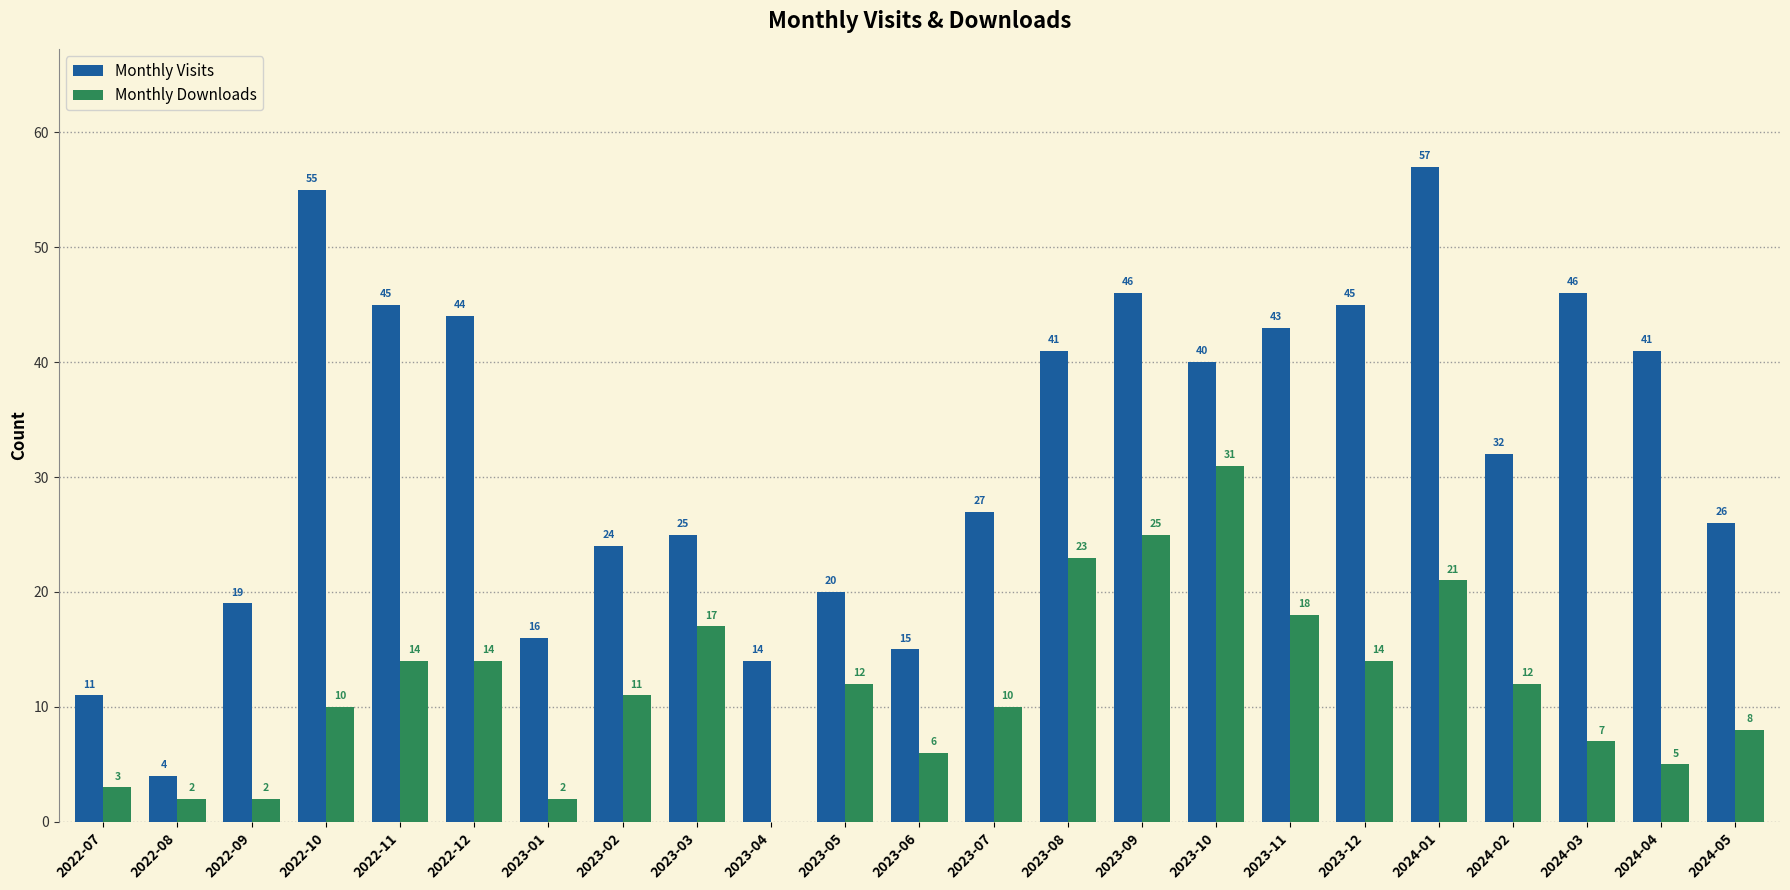

How many distinct data groups are displayed?

2